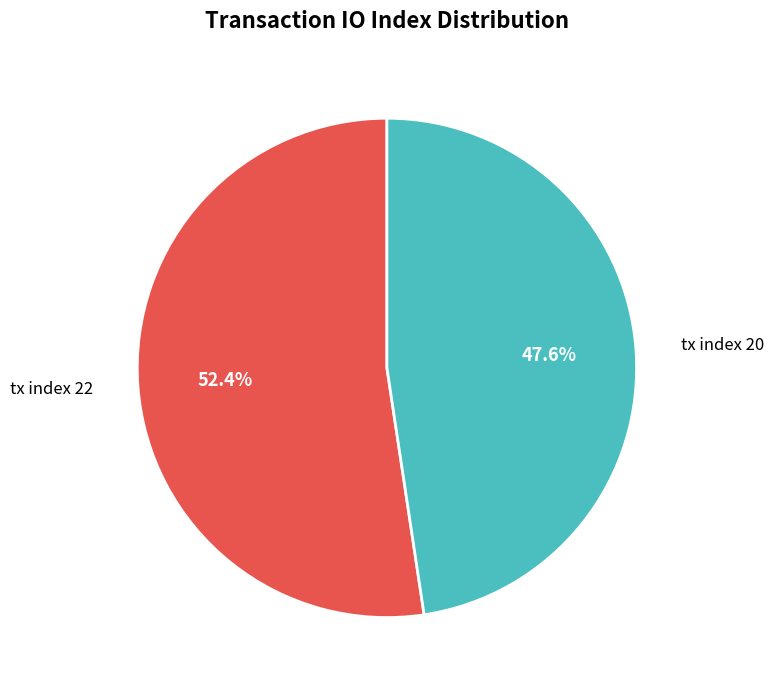

To the nearest percent, what percentage of the pie is tx index 20?

48%